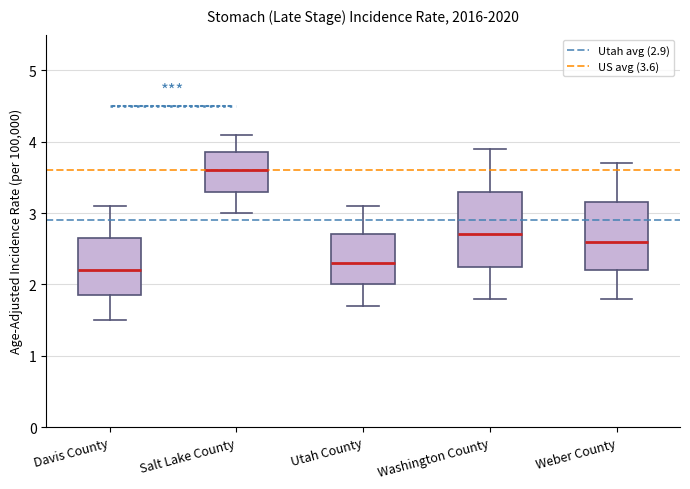

Reading left to right, read every box against the y-axis: the position of its median line, the range the box covers, and the ends of its whiskers. The values are not printed on the chart, so give them approximately, as read against the axis.

Davis County: median 2.2, box 1.9 to 2.7, whiskers 1.5 to 3.1
Salt Lake County: median 3.6, box 3.3 to 3.9, whiskers 3.0 to 4.1
Utah County: median 2.3, box 2.0 to 2.7, whiskers 1.7 to 3.1
Washington County: median 2.7, box 2.3 to 3.3, whiskers 1.8 to 3.9
Weber County: median 2.6, box 2.2 to 3.2, whiskers 1.8 to 3.7